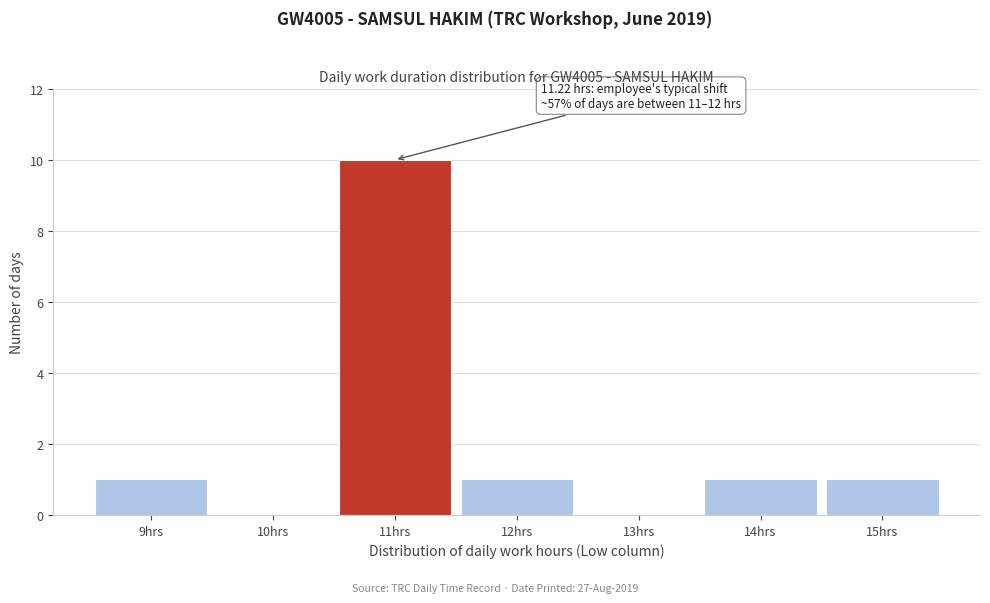

Which range on the x-axis has the tallest bar?

10.5 to 11.5